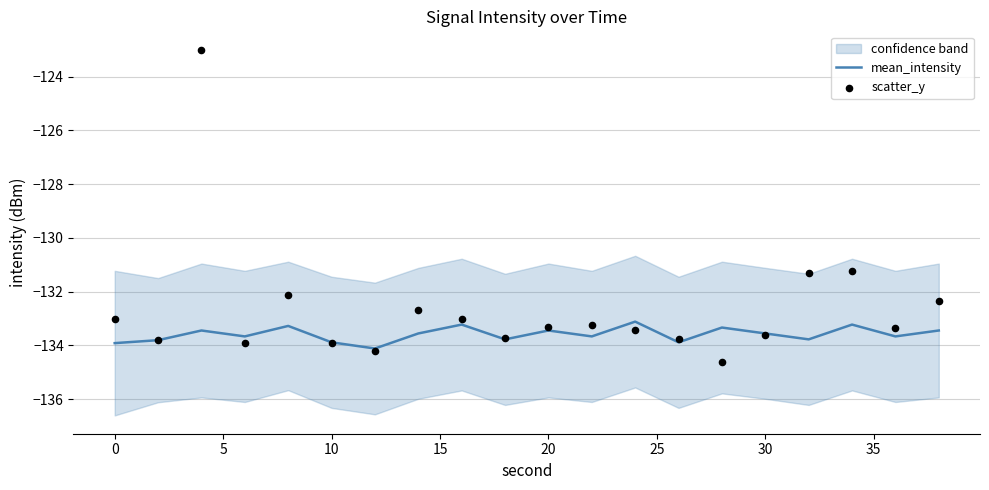

Which series contains the lowest Y value?

scatter_y